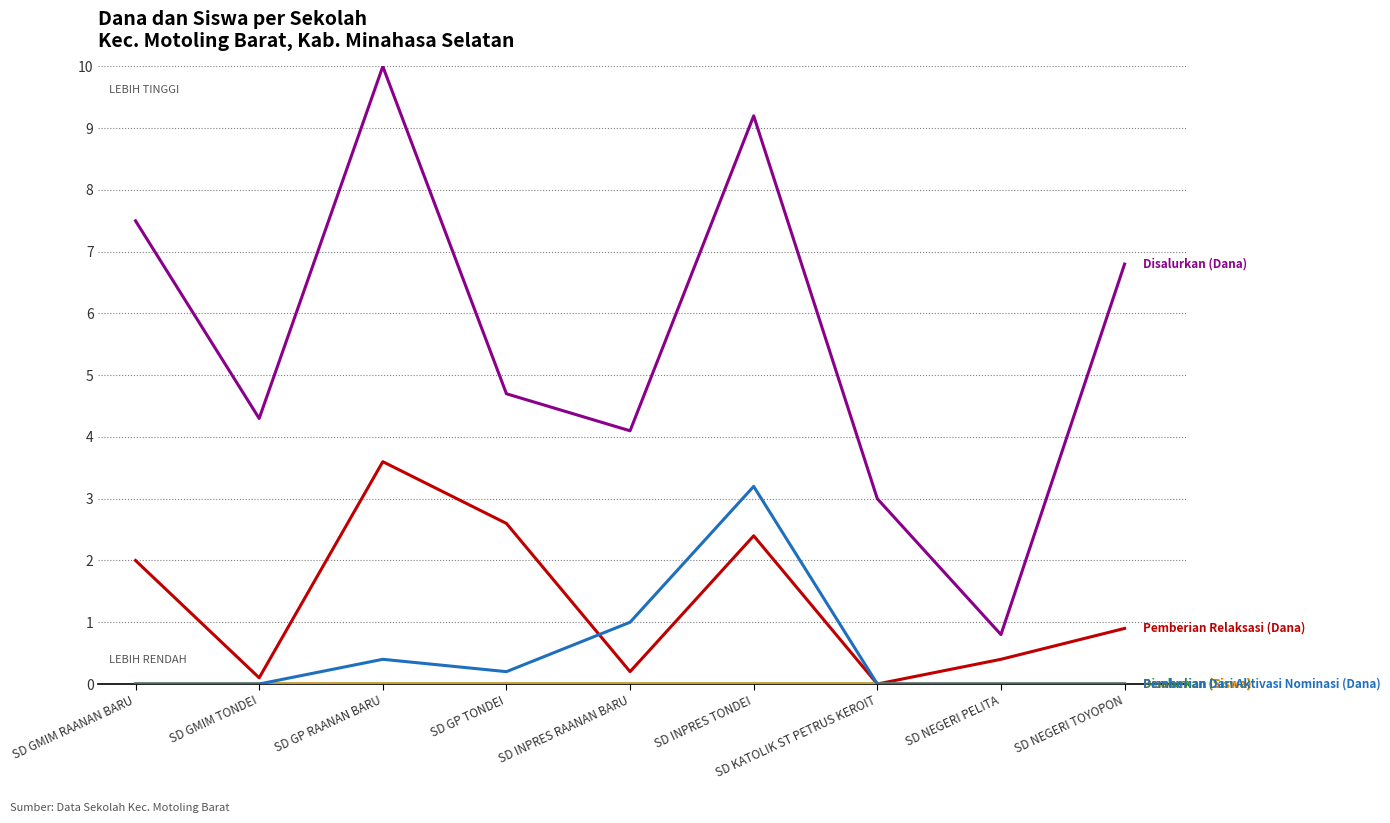

What is the greatest value displayed?

10.0